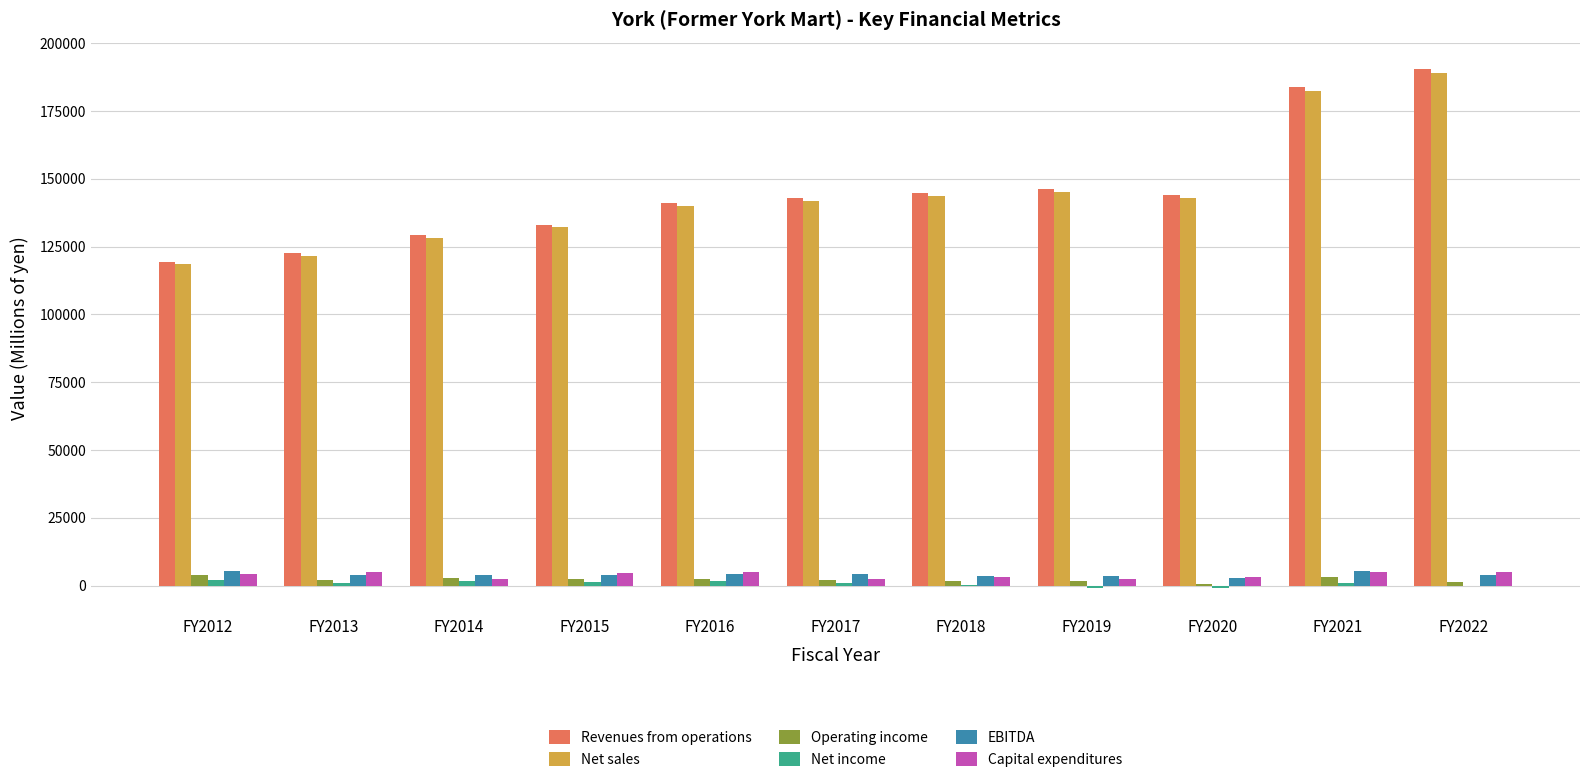

What are all the series names shown in the legend?

Revenues from operations, Net sales, Operating income, Net income, EBITDA, Capital expenditures